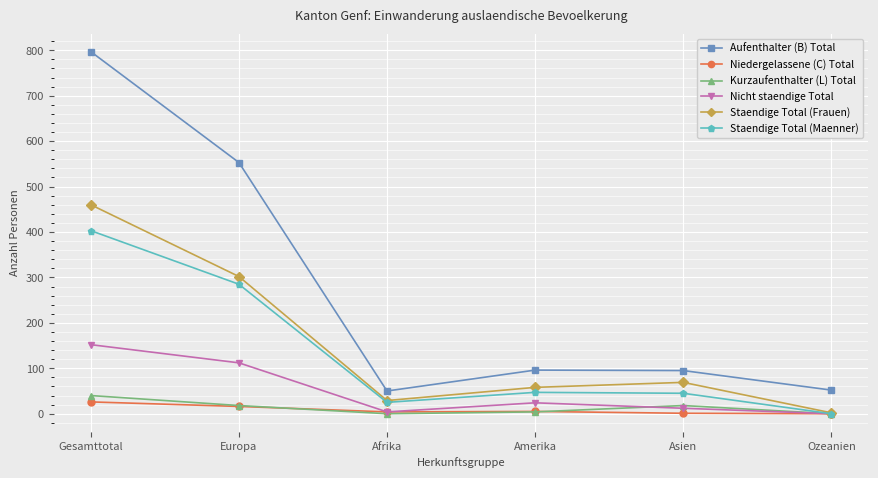

What is the value of the Staendige Total (Maenner) point at the 2nd from the left?

285